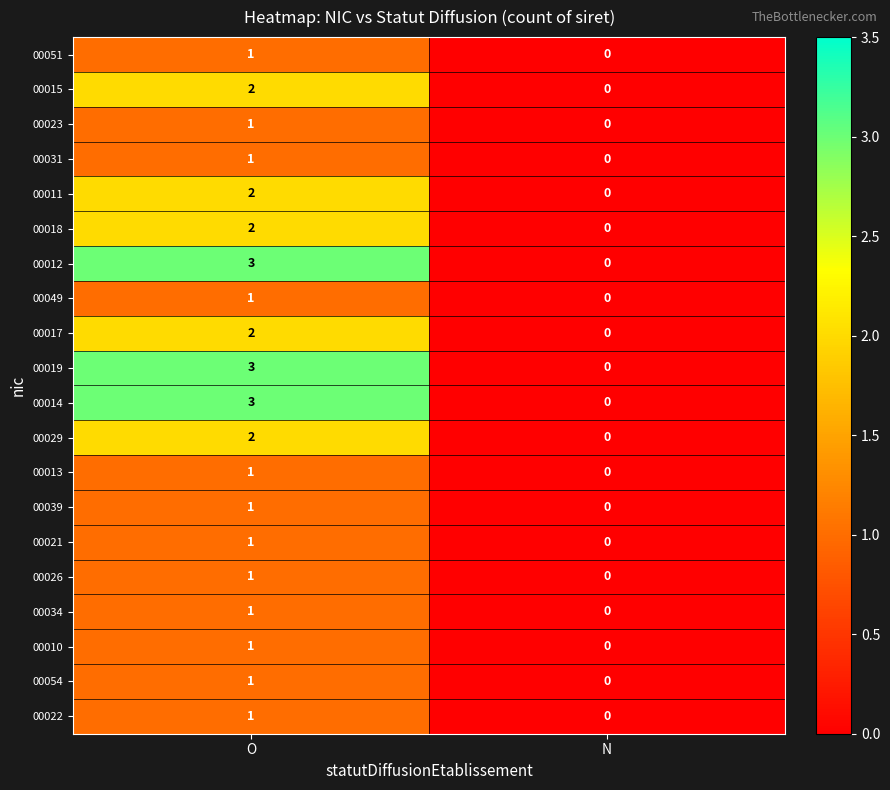

At which label does 00012 reach its peak?

O